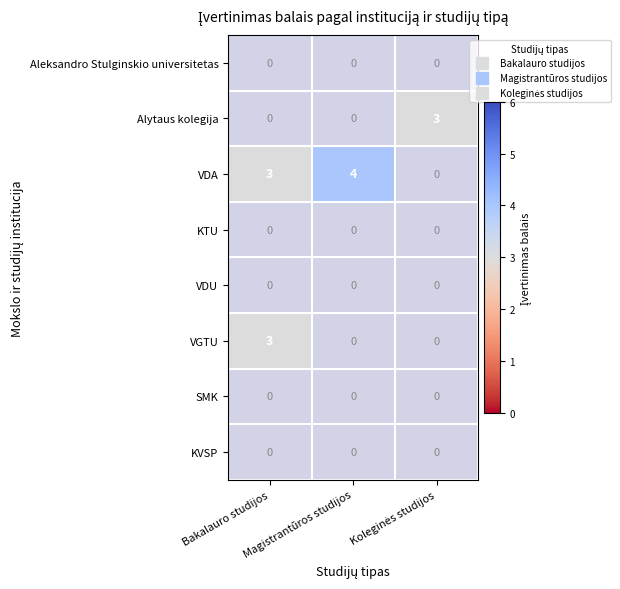

Which series has the largest total across all categories?

VDA